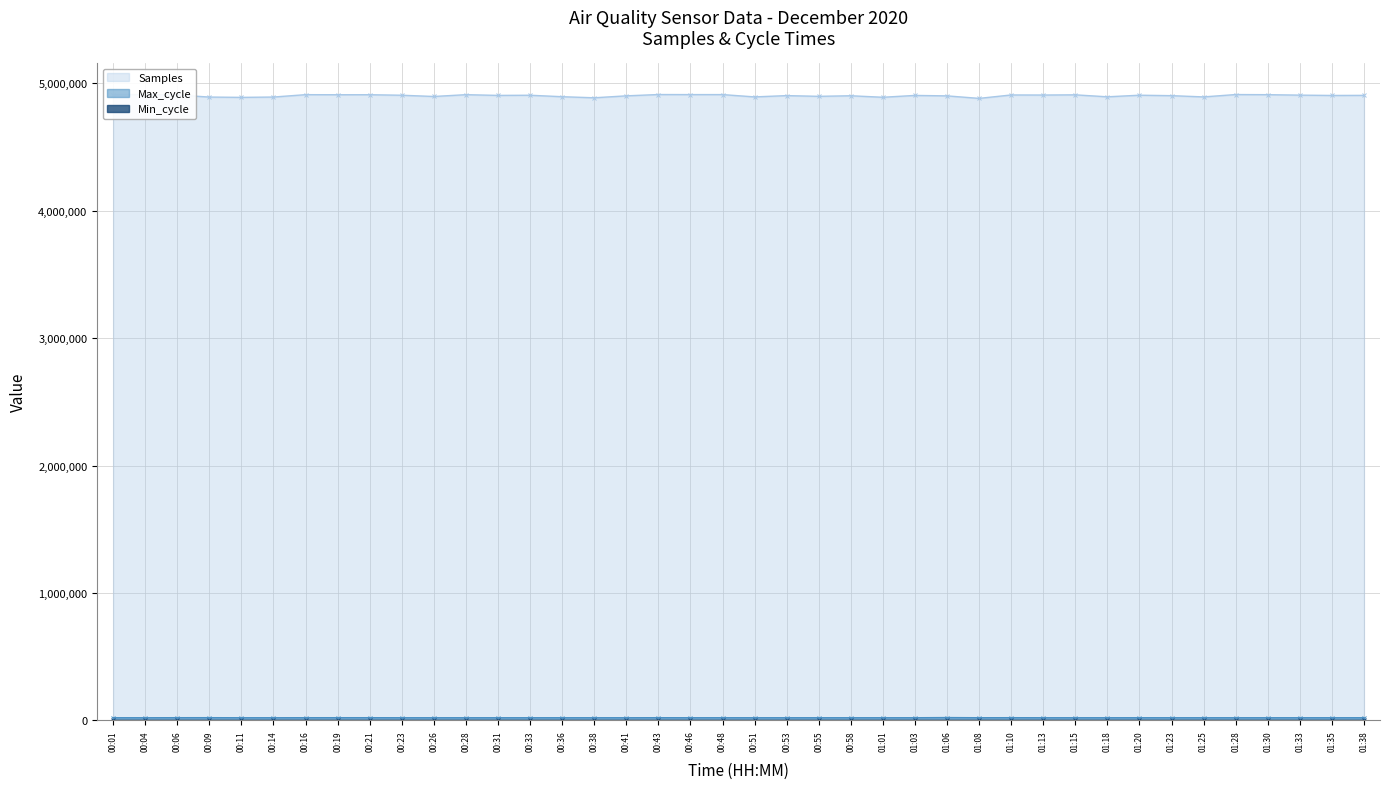

What value does the Max_cycle series have at 00:53, to the nearest 100?

20000